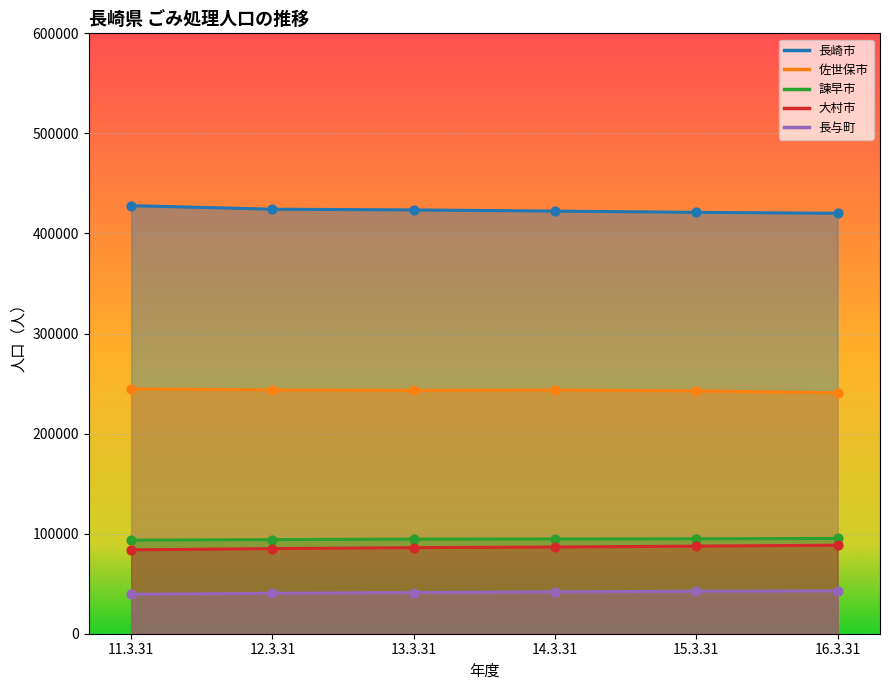

Which series has the largest total across all categories?

長崎市